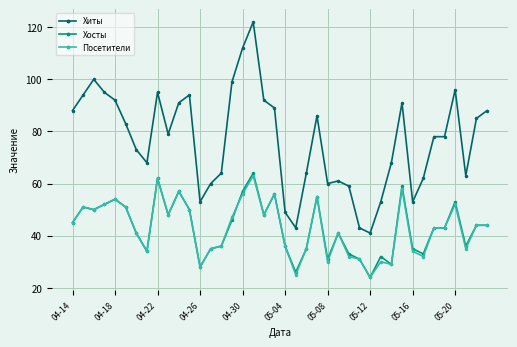

What is the minimum value shown in the chart?

24